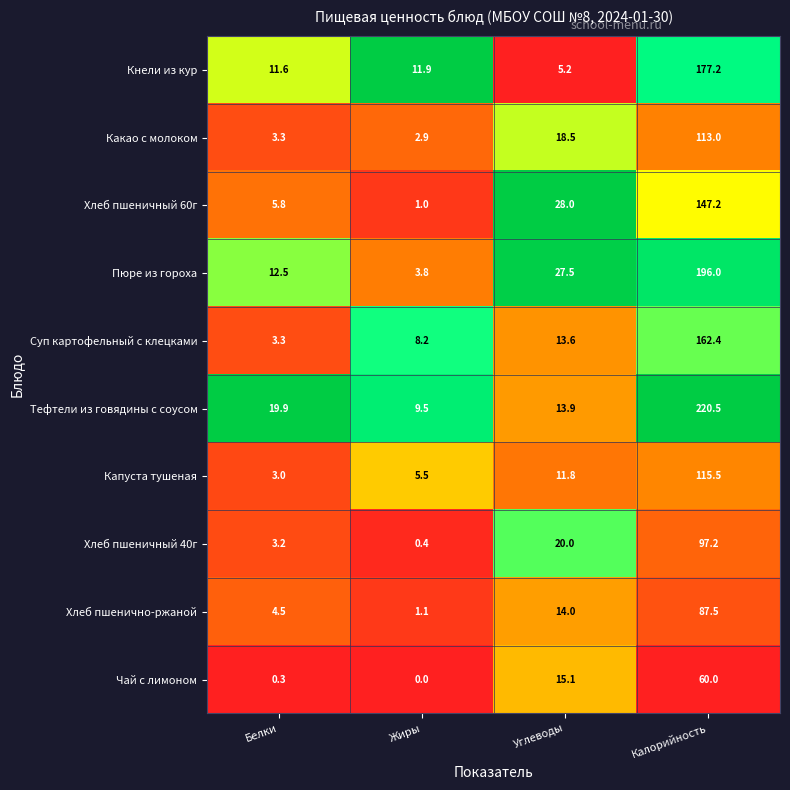

Which category has the highest value in the Суп картофельный с клецками series?

Калорийность